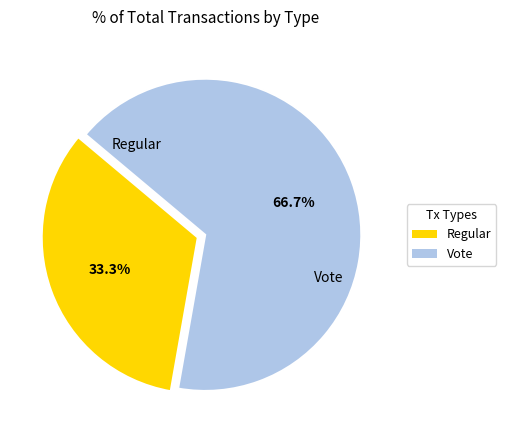

How many segments does this pie chart have?

2